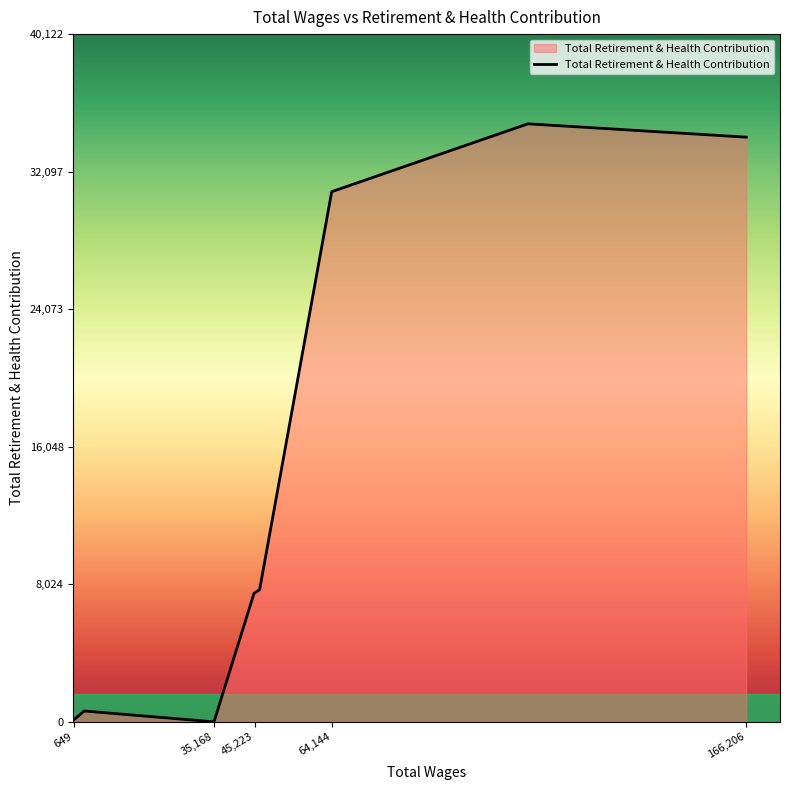

What is the maximum value shown in the chart?

34889